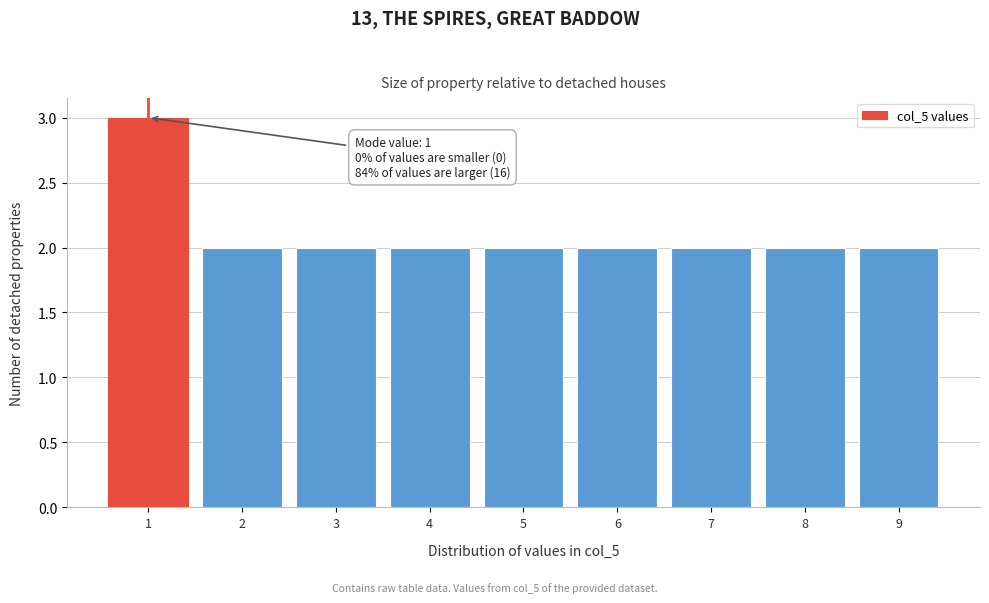

Reading right to left, what are all the values shown in this chart?

2	2	2	2	2	2	2	2	3